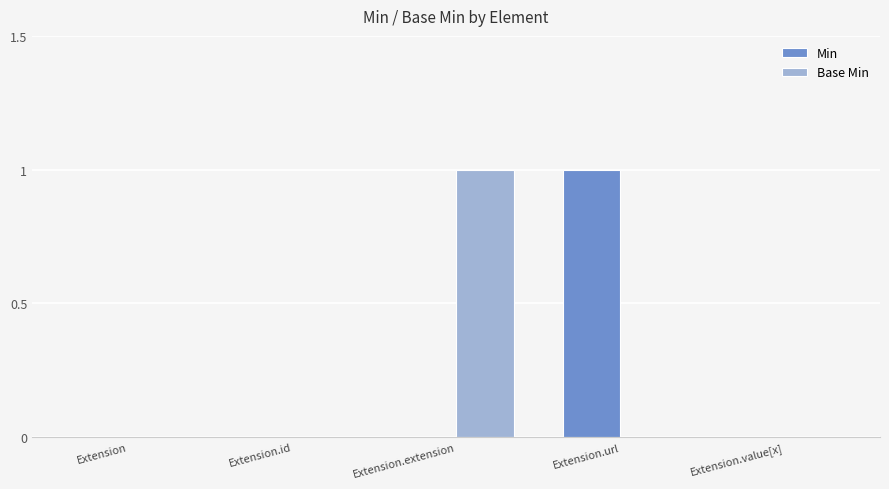

True or false: Base Min has a value of 0 at Extension.value[x].

True